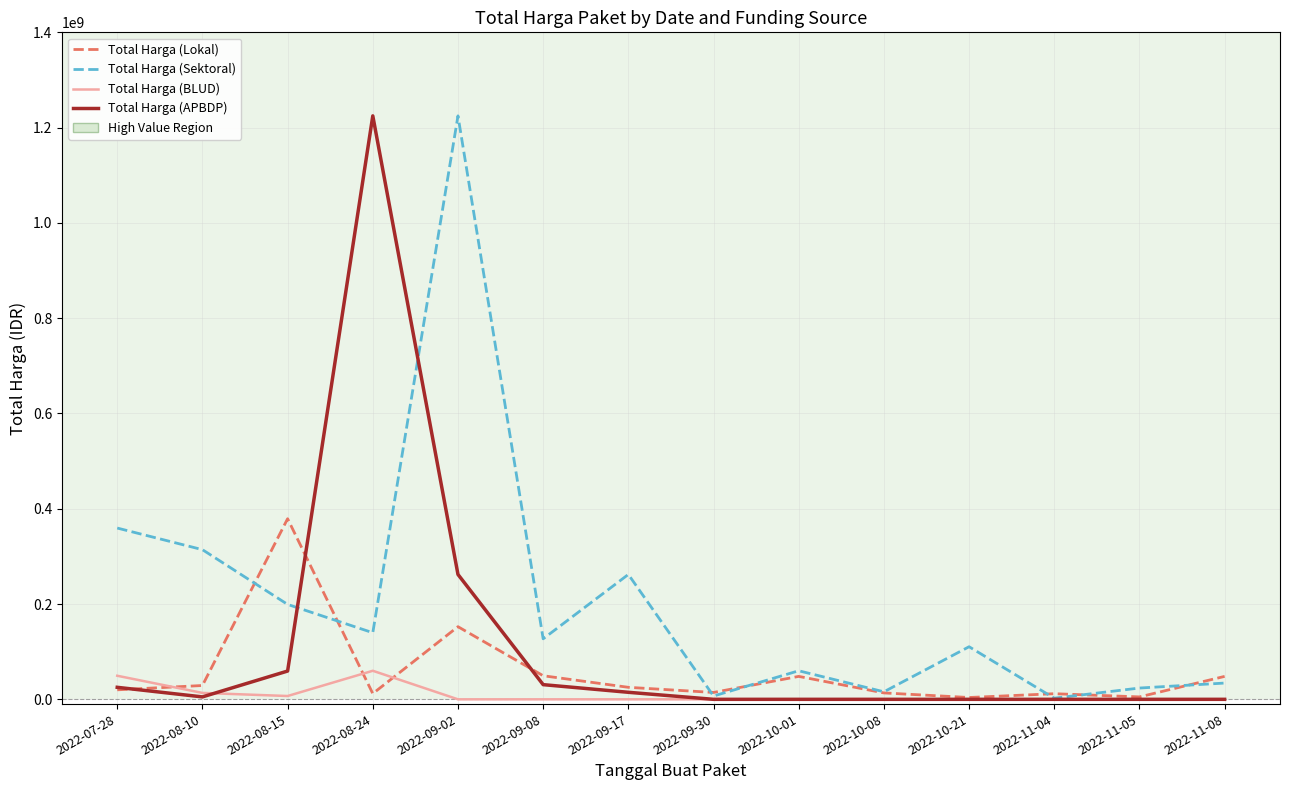

Where is the first local maximum for Total Harga (Sektoral)?

2022-09-02